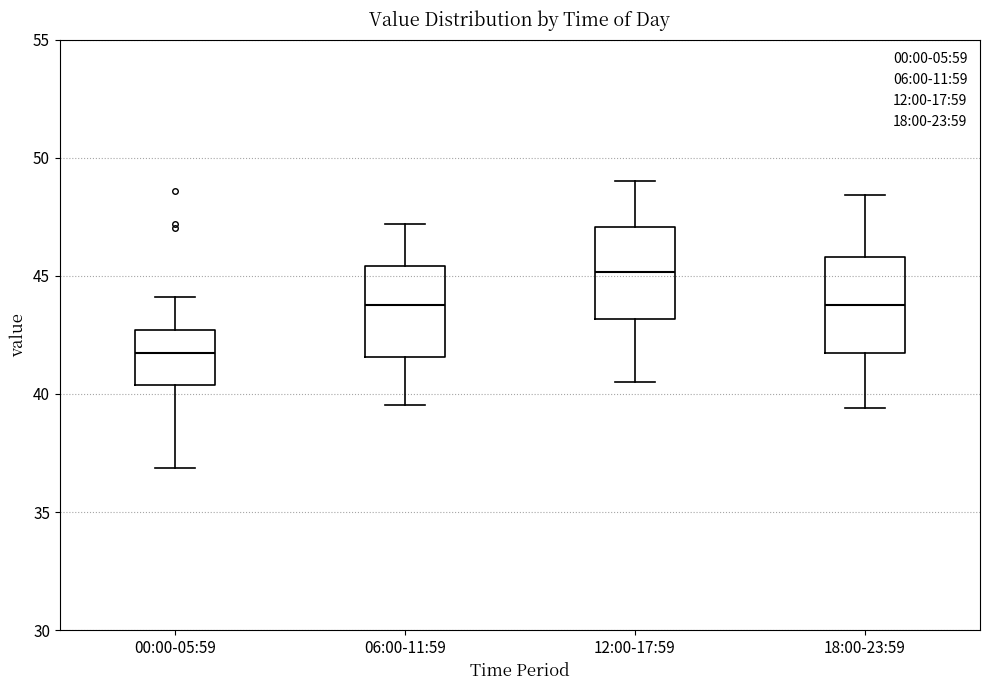

Reading left to right, transcribe this box plot: for each box, give where its median line is, the range the box spans, and where its two whiskers end, as read against the y-axis. The values are not printed on the chart, so give them approximately, as read against the axis.

00:00-05:59: median 42.0, box 40.5 to 42.5, whiskers 37.0 to 44.0
06:00-11:59: median 44.0, box 41.5 to 45.5, whiskers 39.5 to 47.0
12:00-17:59: median 45.0, box 43.0 to 47.0, whiskers 40.5 to 49.0
18:00-23:59: median 44.0, box 42.0 to 46.0, whiskers 39.5 to 48.5